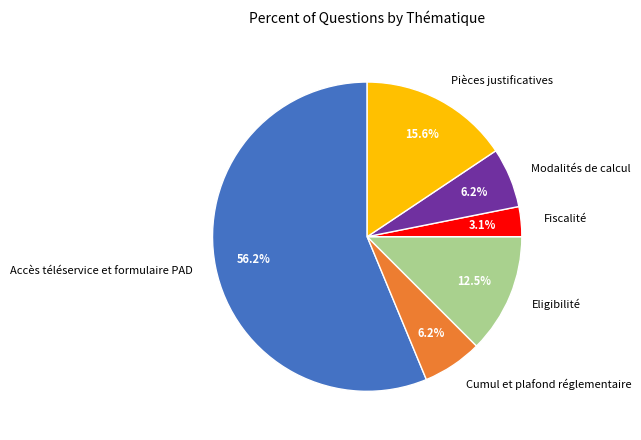

Which slice represents more than half of the pie?

Accès téléservice et formulaire PAD